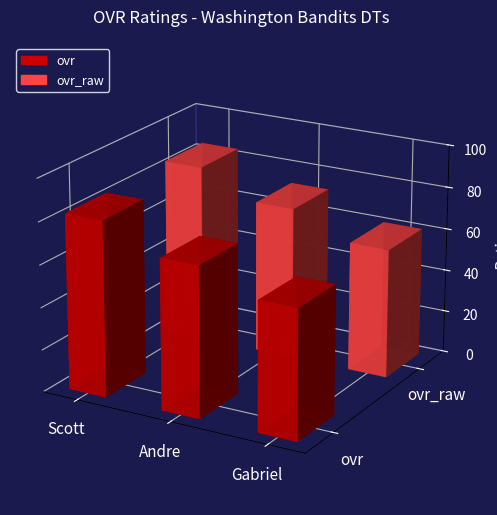

At how many categories does at least one series exceed 80?

1